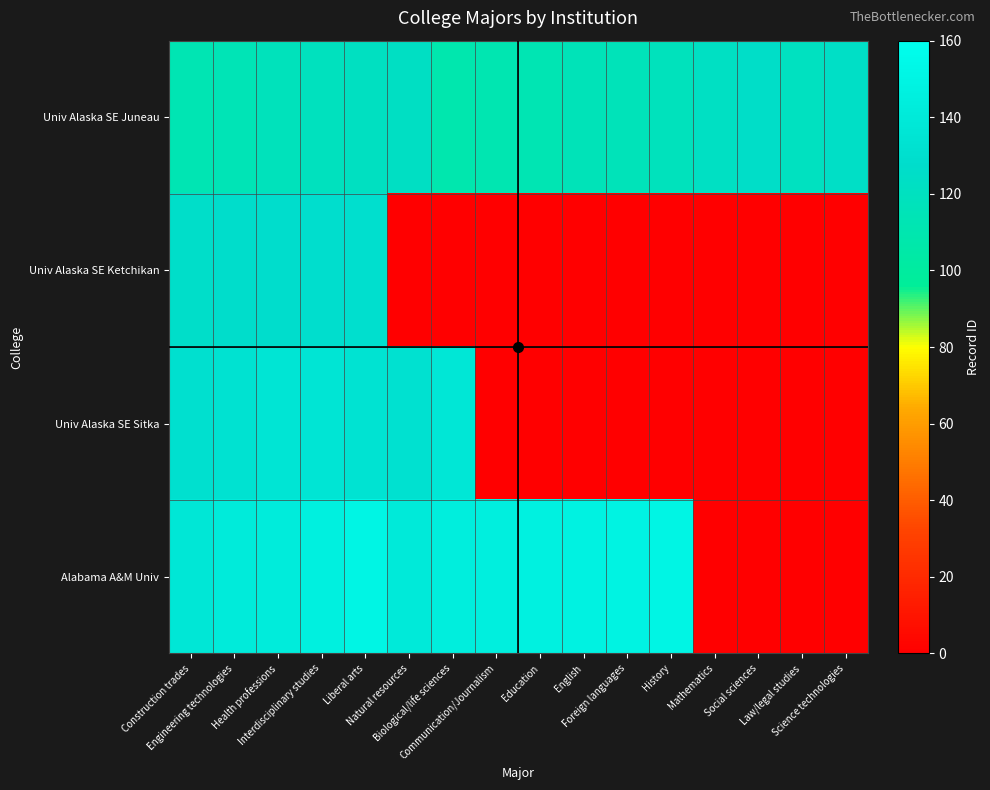

List the series in order of their peak value, lowest first.

Univ Alaska SE Juneau, Univ Alaska SE Ketchikan, Univ Alaska SE Sitka, Alabama A&M Univ